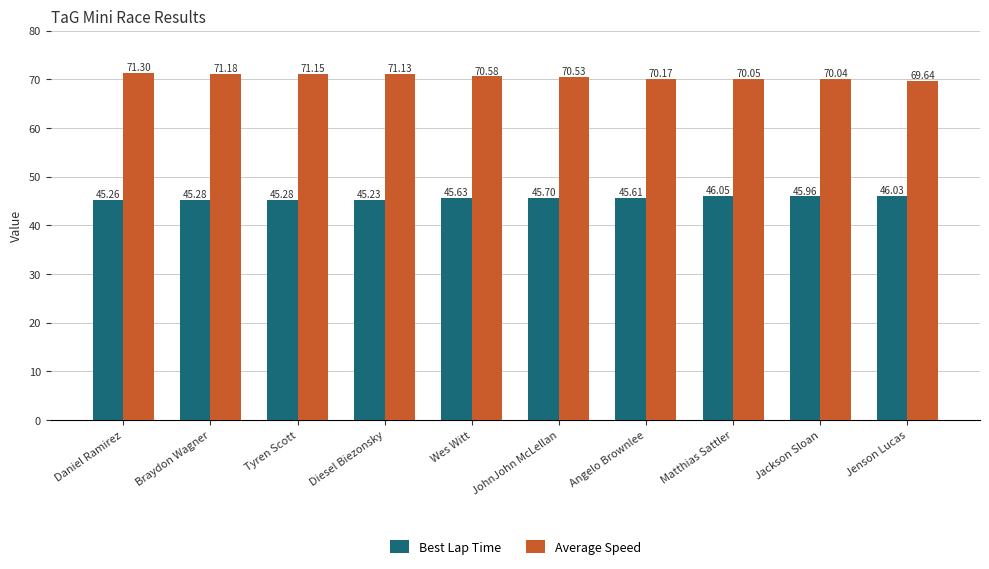

True or false: Average Speed has a value of 70.0 at Jackson Sloan.

True